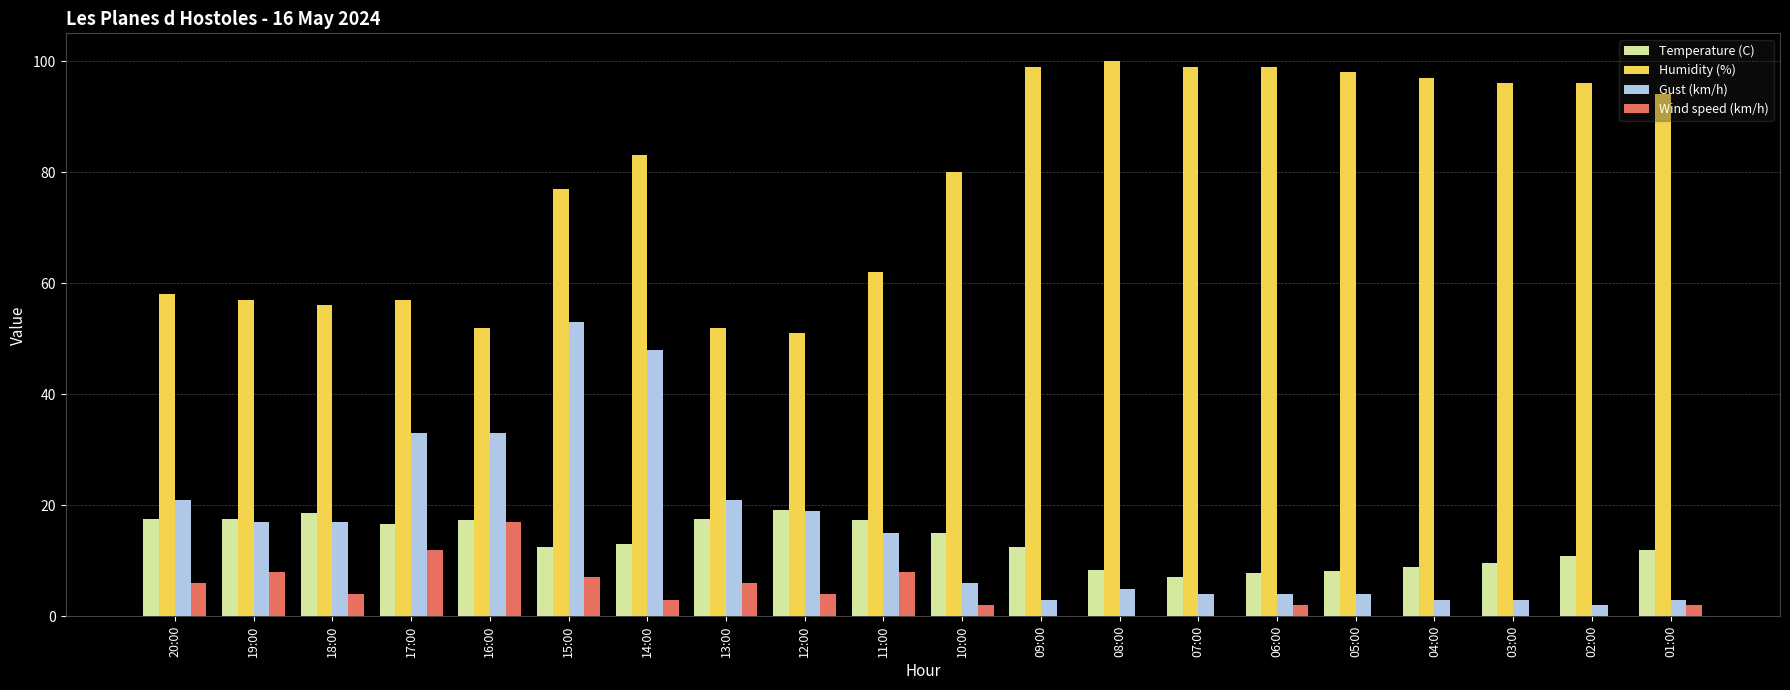

Is it true that Wind speed (km/h) equals 9.9 at 05:00?

False